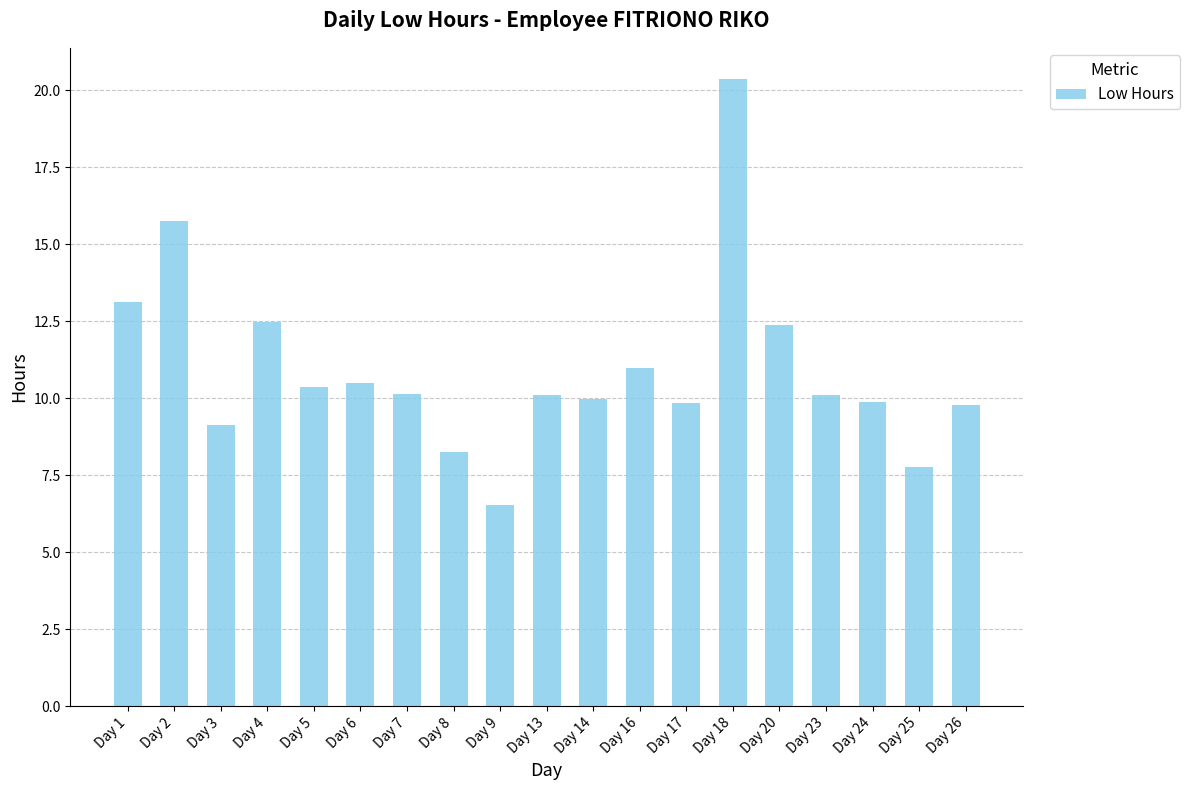

What is the value of the 16th bar from the left?

10.1